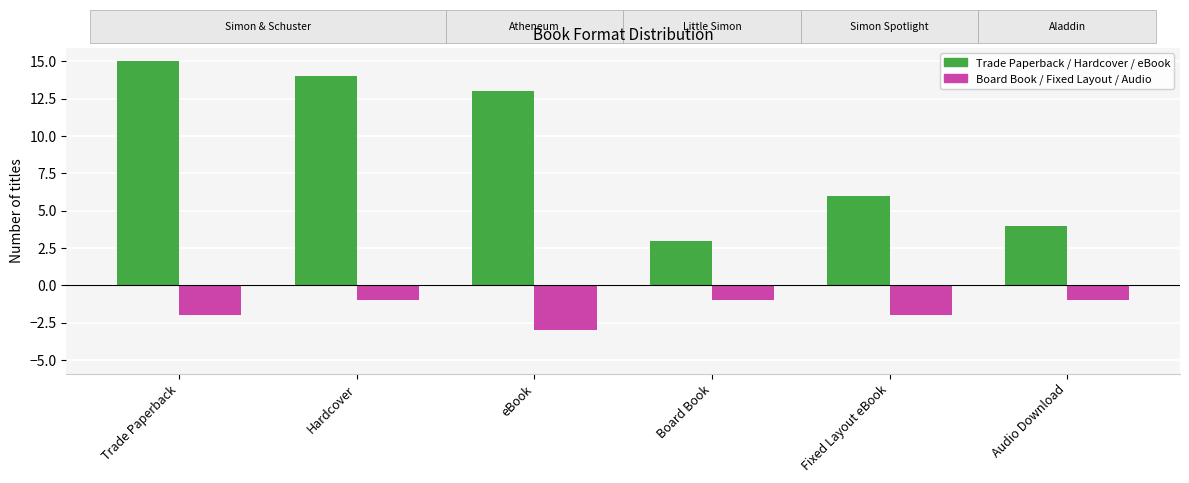

What is the greatest value displayed?

15